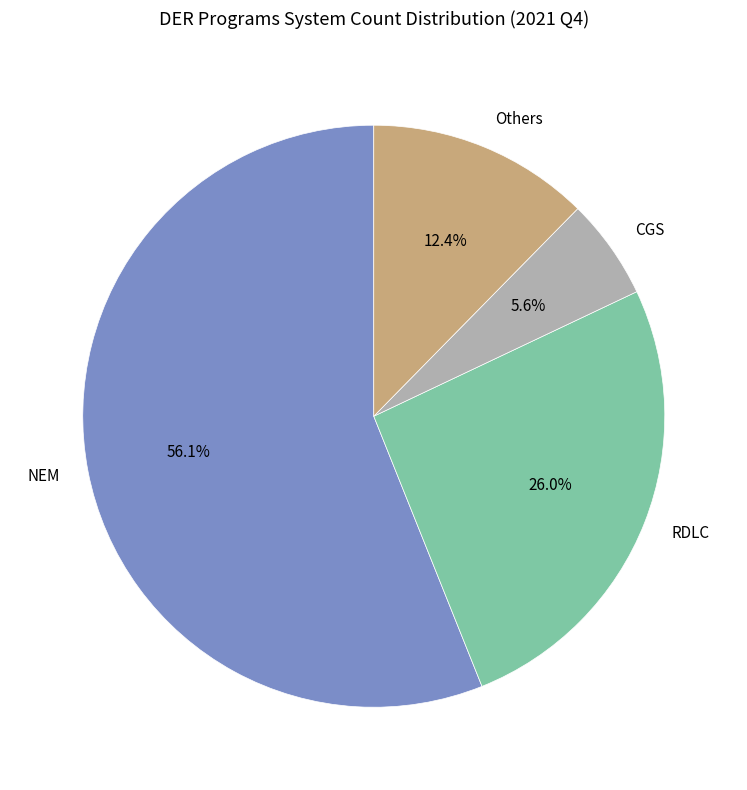

The NEM slice represents 64% of the pie. True or false?

False